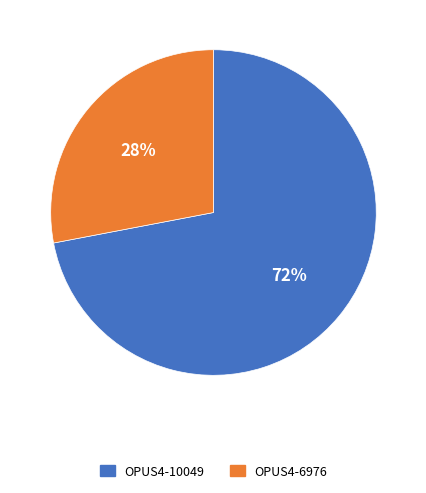

Is it true that OPUS4-10049 is 80% of the pie?

False